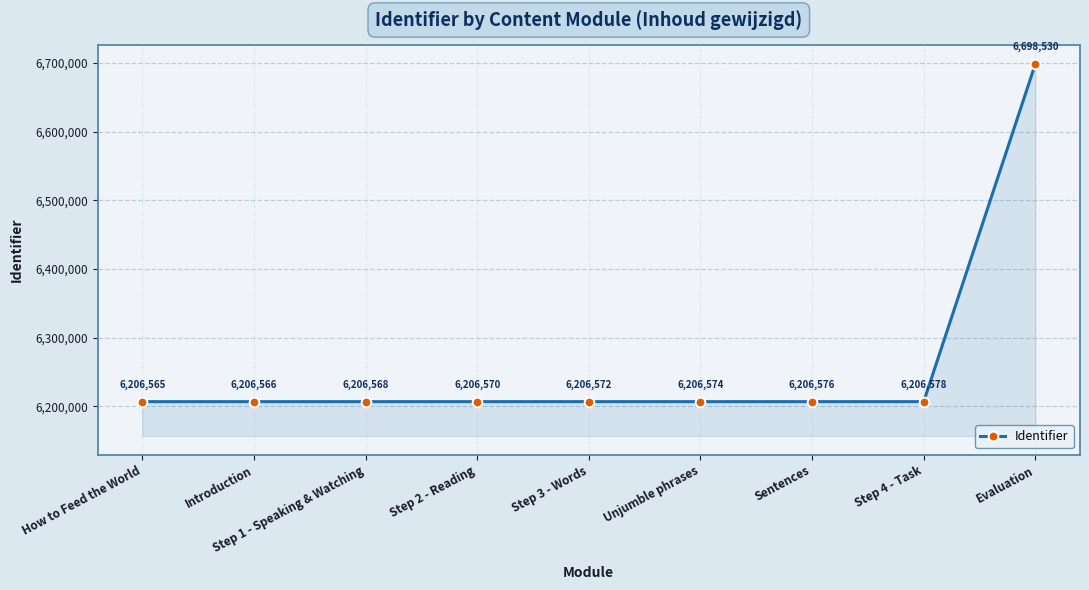

True or false: the data shows 6698530 at Evaluation.

True